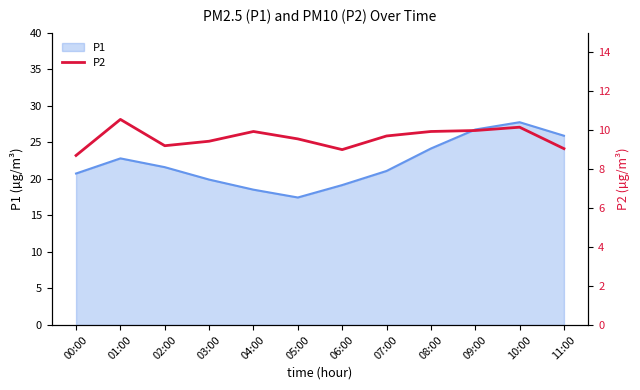

At which category does the chart reach its peak across all series?

01:00